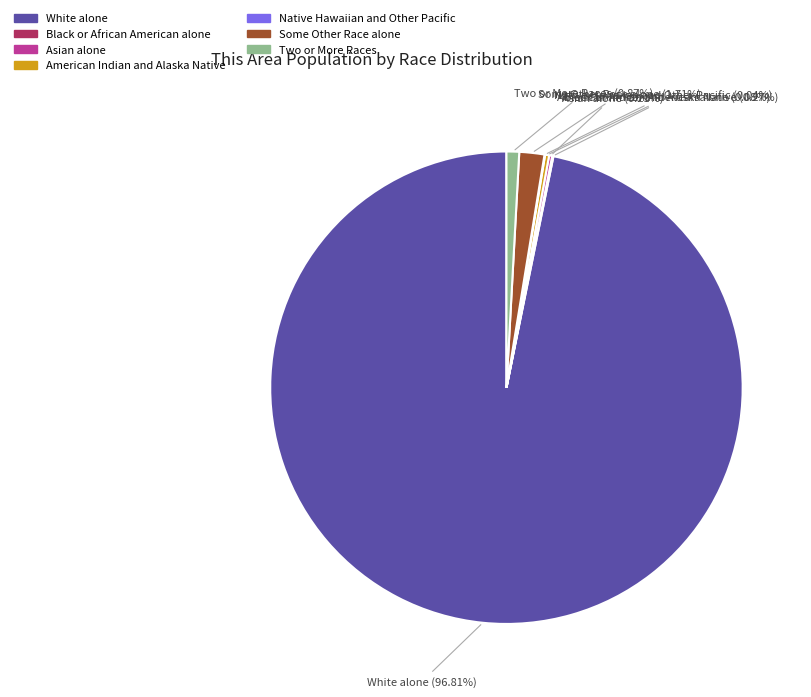

To the nearest percent, what is the difference between the largest and smallest slice percentages?

97%